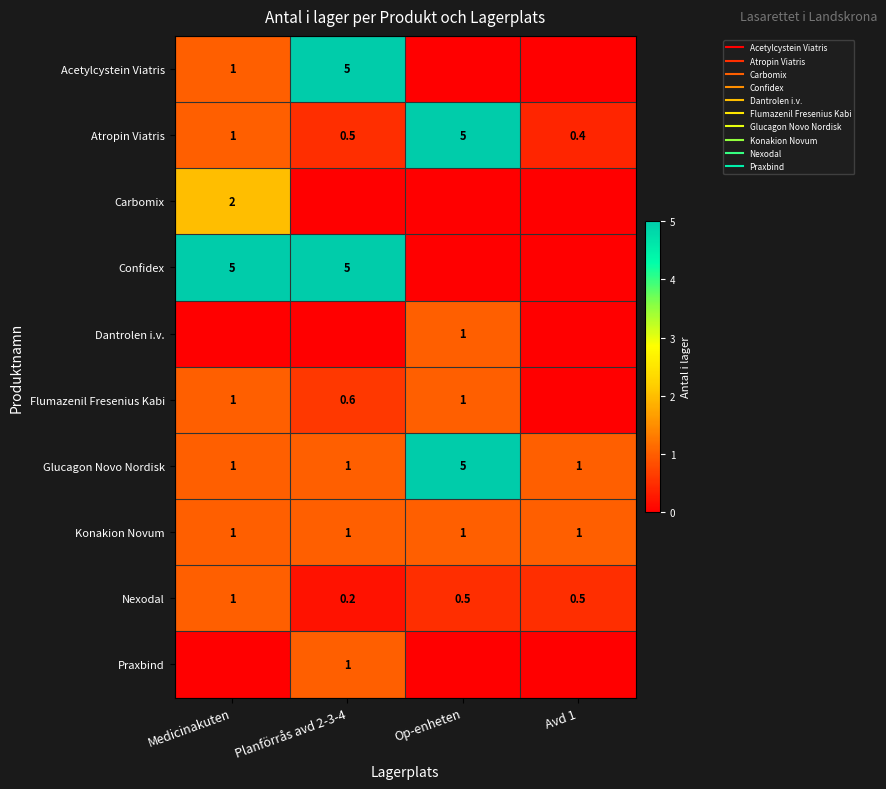

Is it true that Konakion Novum equals 1.0 at Op-enheten?

True